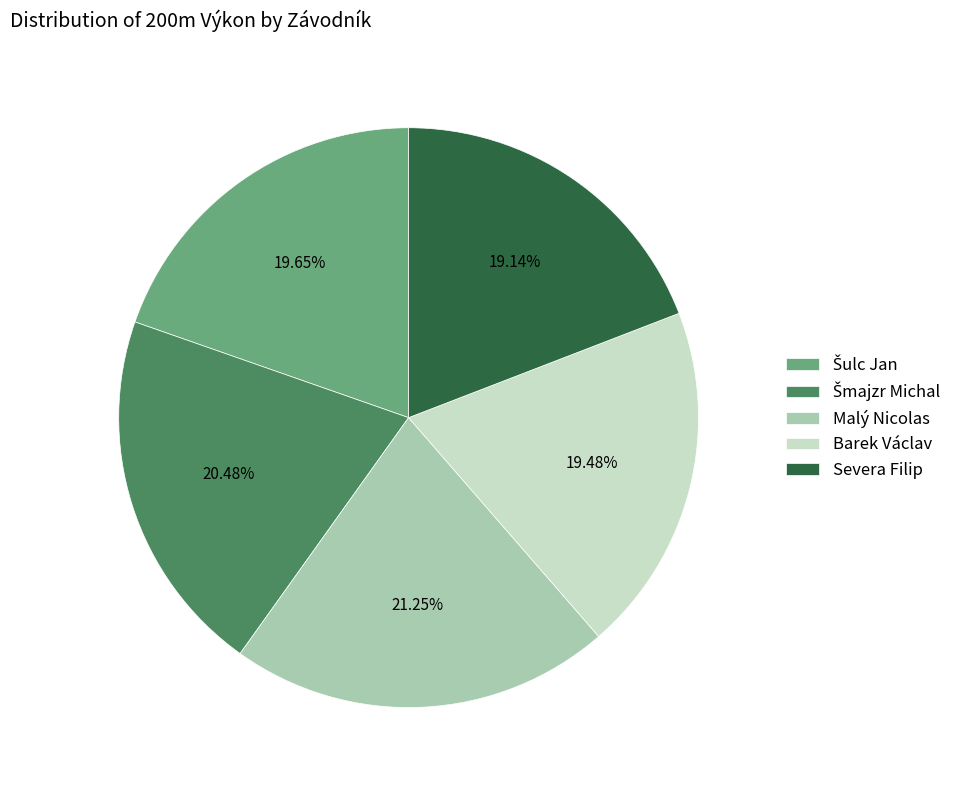

Which slice is the largest?

Malý Nicolas